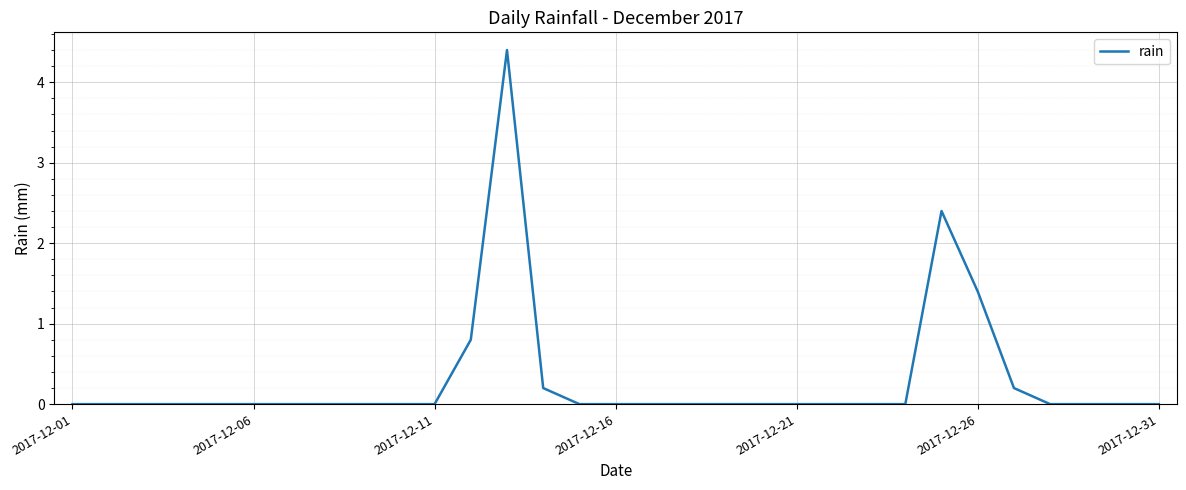

What is the sum of all values?

9.4